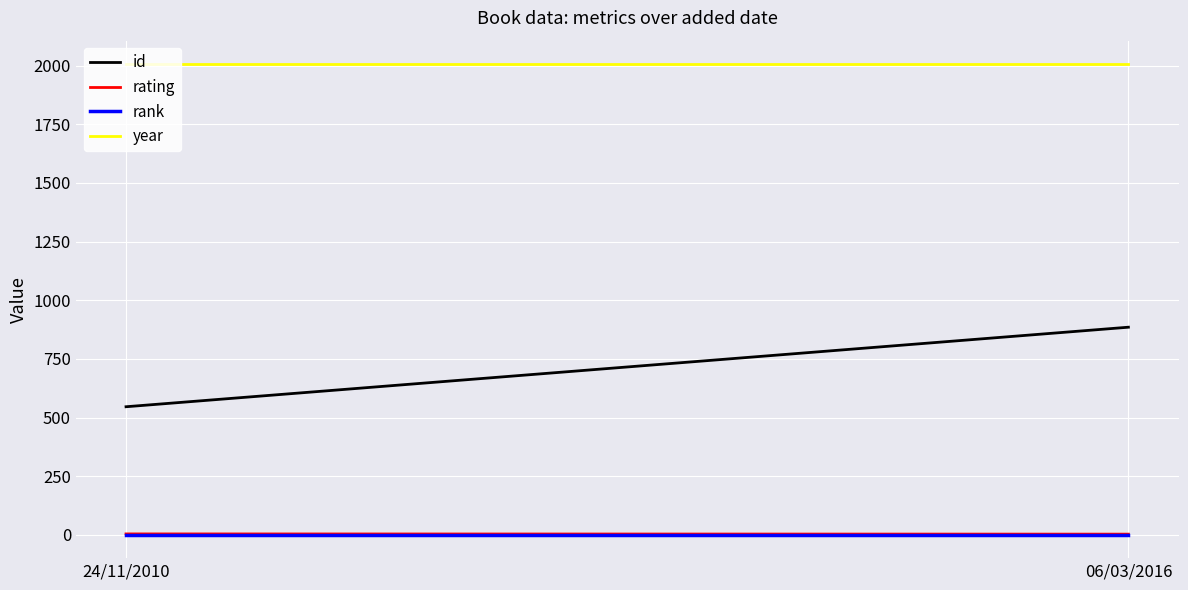

How many categories are shown in the chart?

2